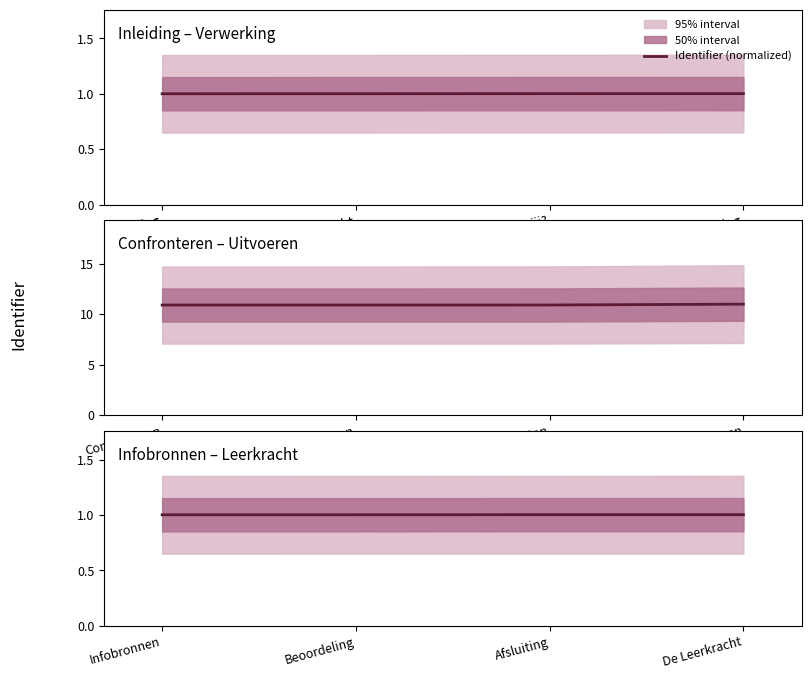

How many lines are shown in the chart?

1